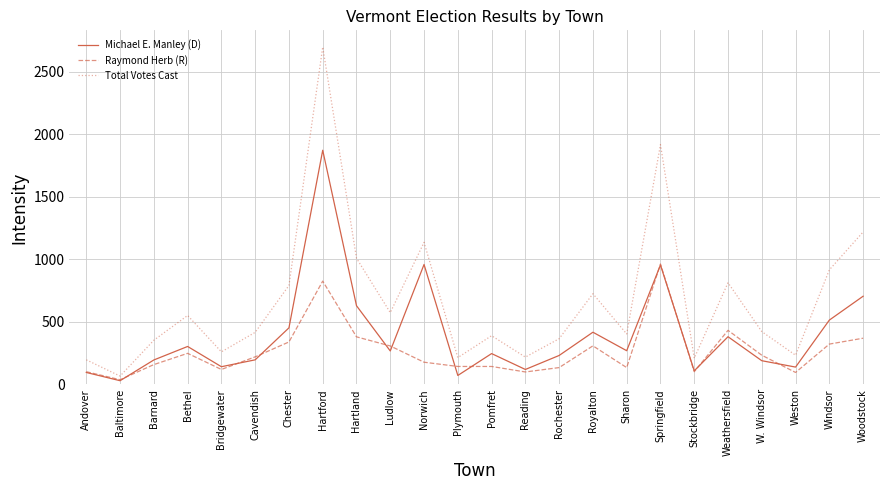

At which label does Total Votes Cast first exceed 422?

Bethel